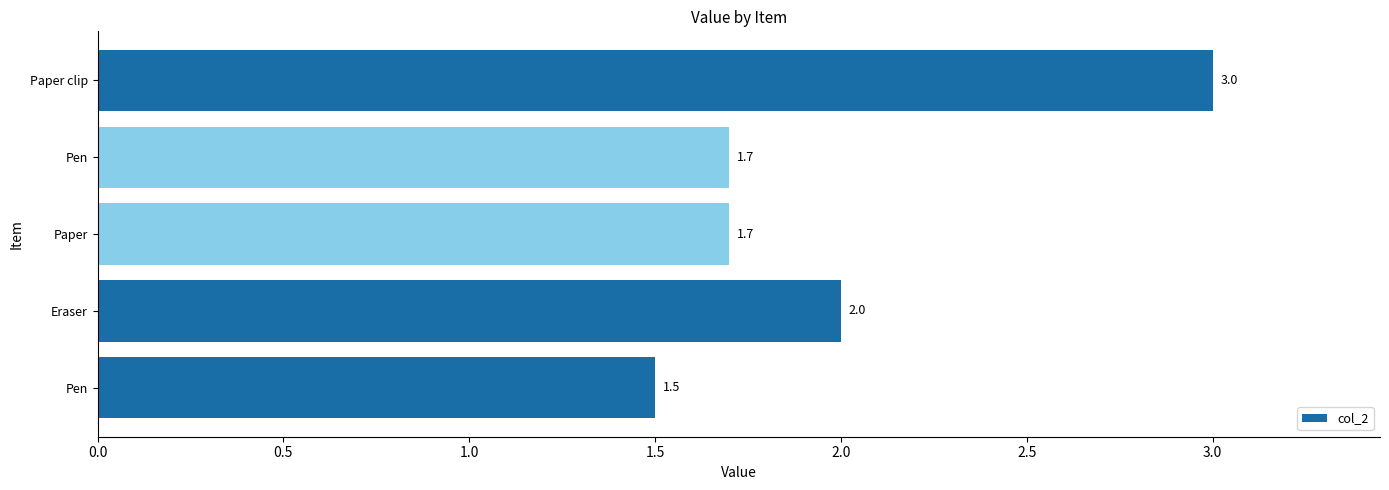

What is the minimum value shown in the chart?

1.5